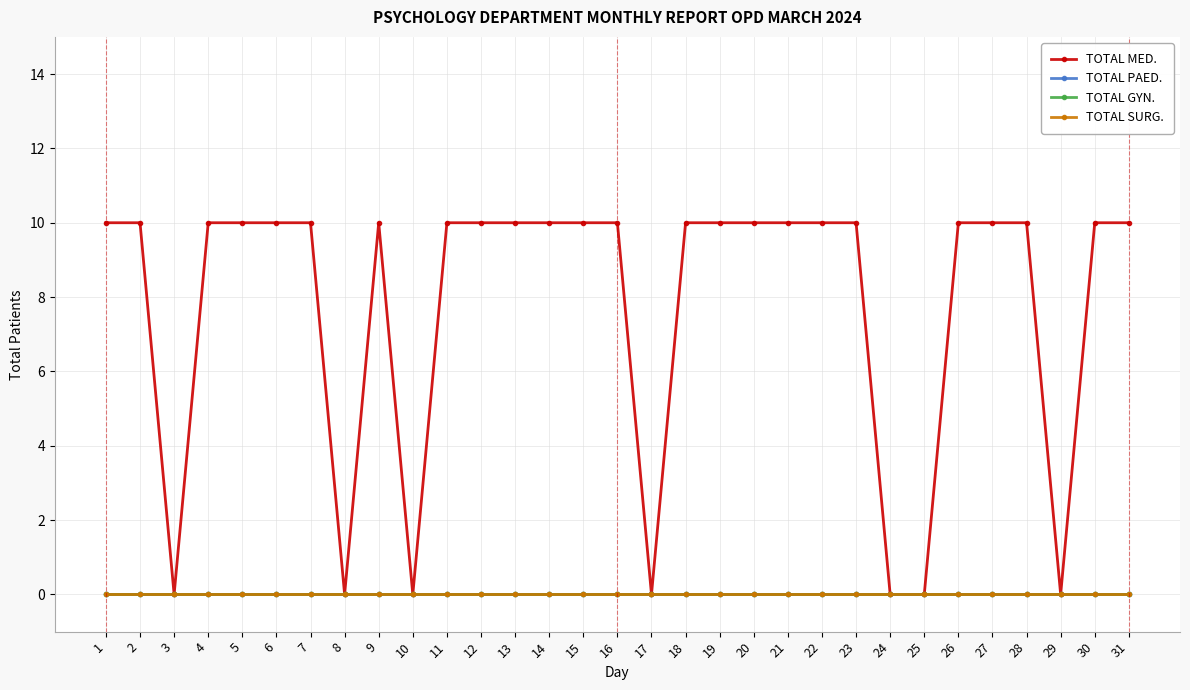

List the series in order of their peak value, lowest first.

TOTAL PAED., TOTAL GYN., TOTAL SURG., TOTAL MED.